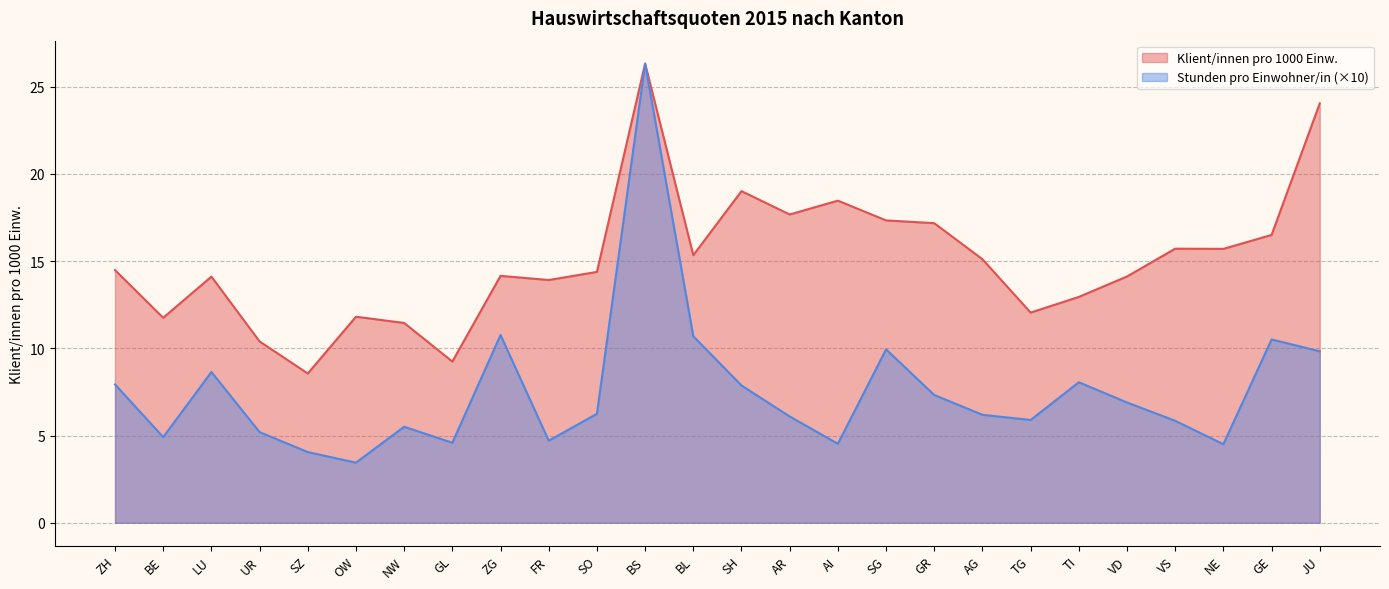

At SH, list the series in order from largest to smallest.

Klient/innen pro 1000 Einw., Stunden pro Einwohner/in (×10)